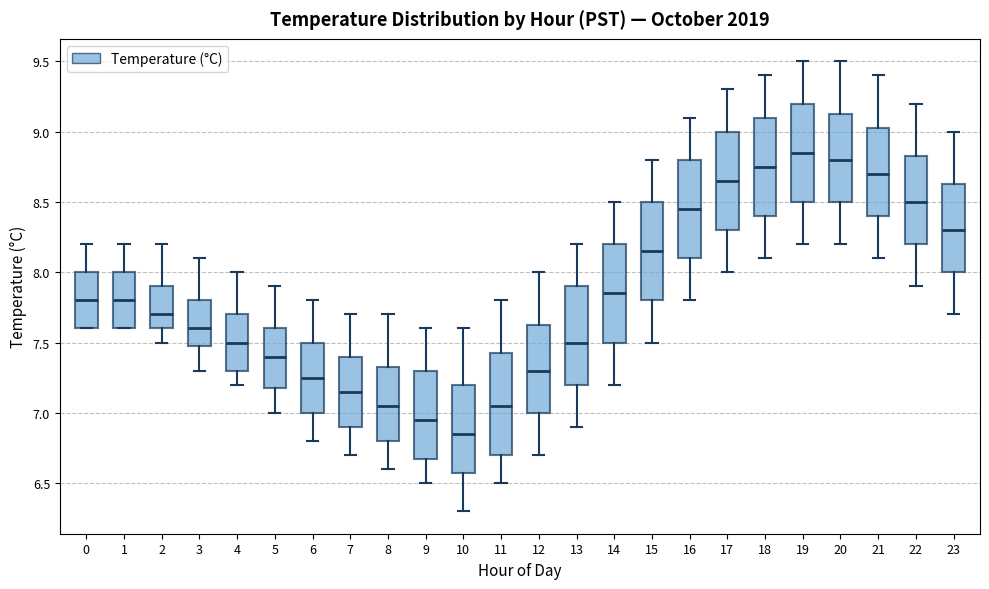

Where is the lower edge of the box at x = 1 on the y-axis? The values are not printed on the chart, so give them approximately, as read against the axis.

7.60